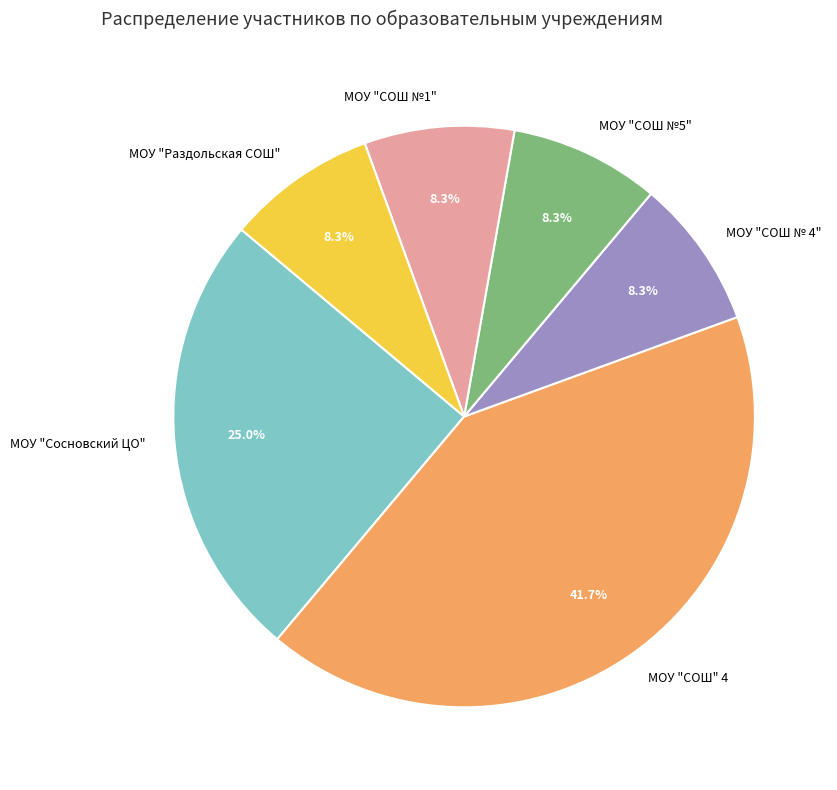

How much of the chart is everything except МОУ "СОШ №5"?

91.7%